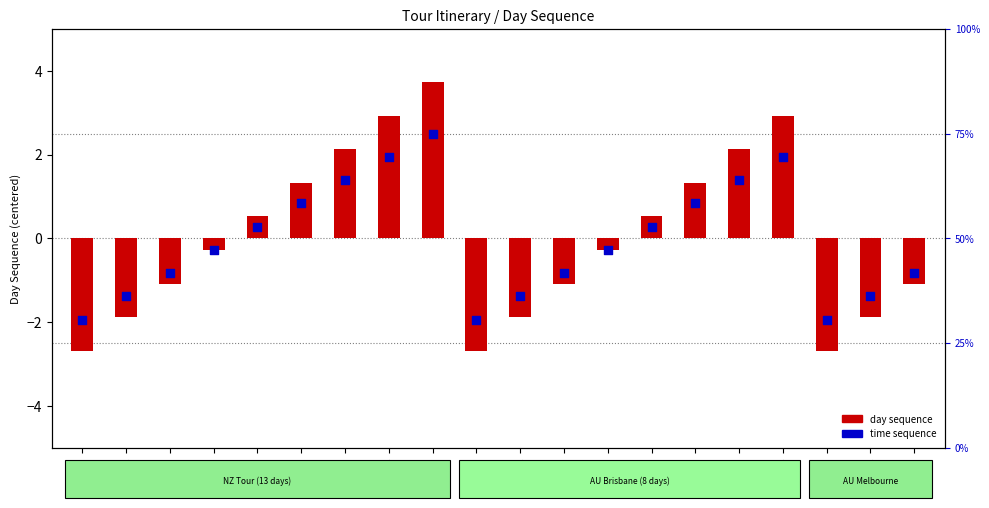

At which category is the sum across all series the highest?

Day9